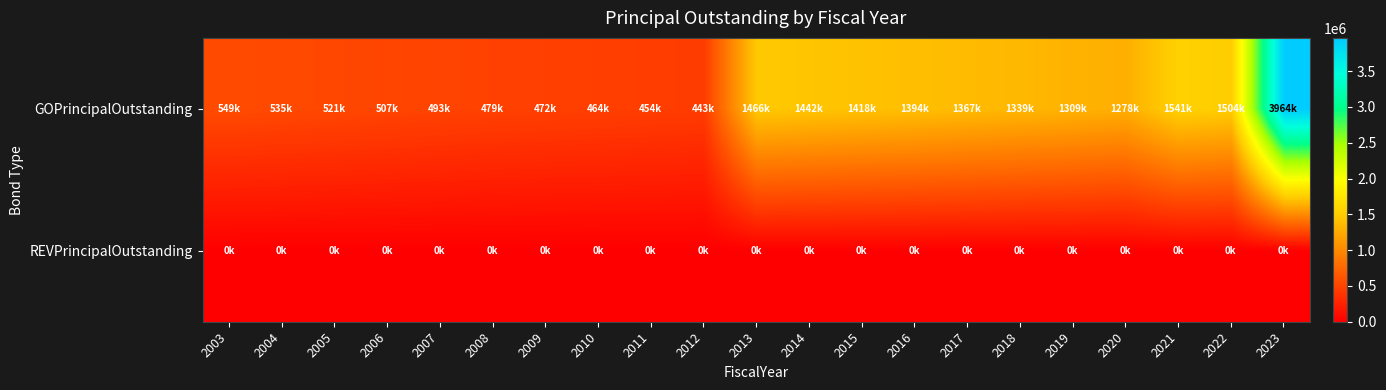

Reading right to left, extract all data points from this chart.

GOPrincipalOutstanding: 2023=3964000	2022=1504000	2021=1541000	2020=1278000	2019=1309000	2018=1339000	2017=1367000	2016=1394000	2015=1418000	2014=1442000	2013=1466000	2012=443000	2011=454000	2010=464000	2009=472000	2008=479000	2007=493000	2006=507000	2005=521000	2004=535000	2003=549000
REVPrincipalOutstanding: 2023=0	2022=0	2021=0	2020=0	2019=0	2018=0	2017=0	2016=0	2015=0	2014=0	2013=0	2012=0	2011=0	2010=0	2009=0	2008=0	2007=0	2006=0	2005=0	2004=0	2003=0